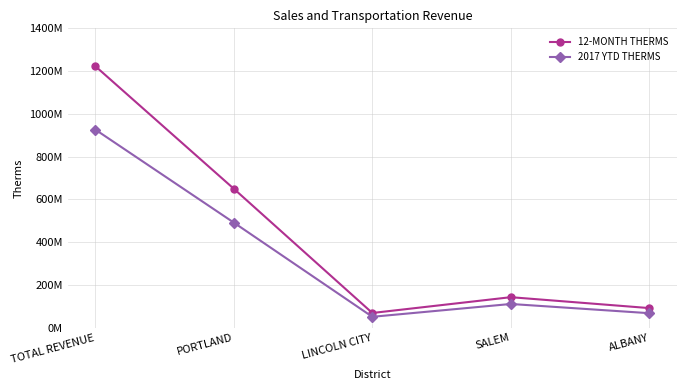

What is the difference between the 12-MONTH THERMS values at ALBANY and SALEM?

51011511